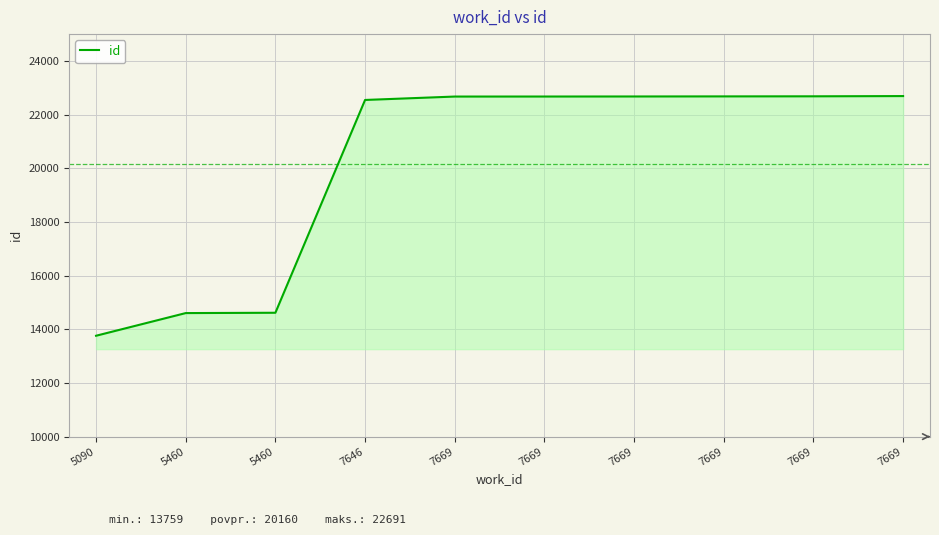

Reading left to right, extract all data points from this chart.

13759	14604	14616	22546	22673	22674	22676	22679	22682	22691